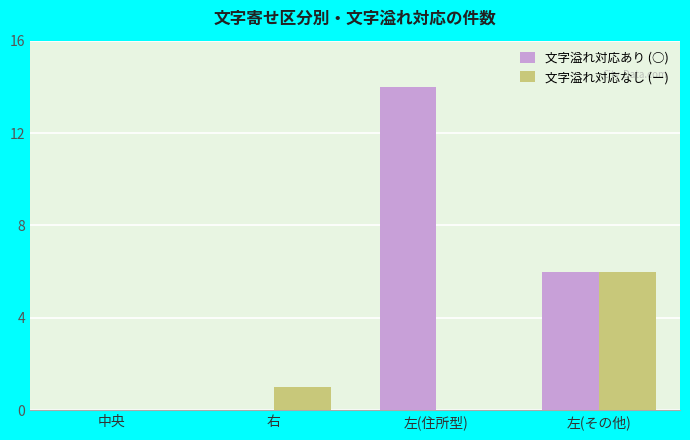

How many data points does each series have?

4